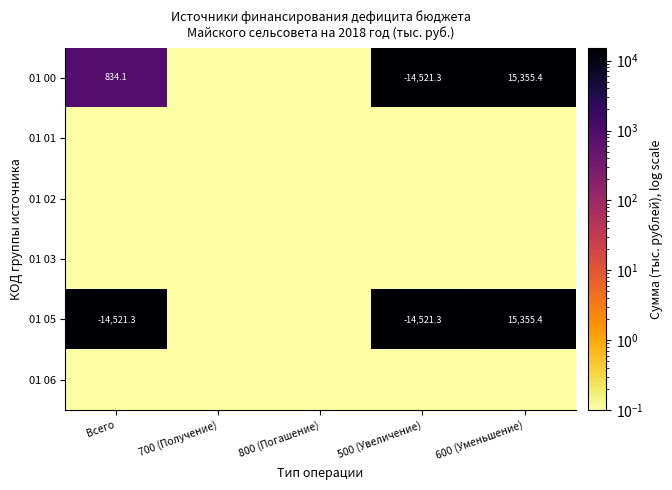

True or false: 01 05 has a value of -5577.4 at Всего.

False